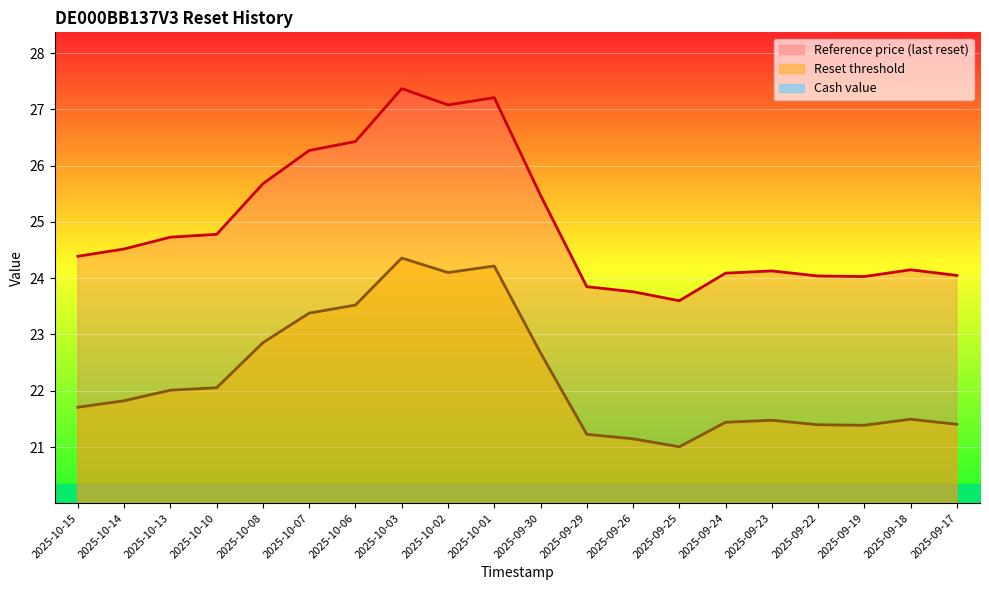

How many data points in Reference price (last reset) are less than 24?

3